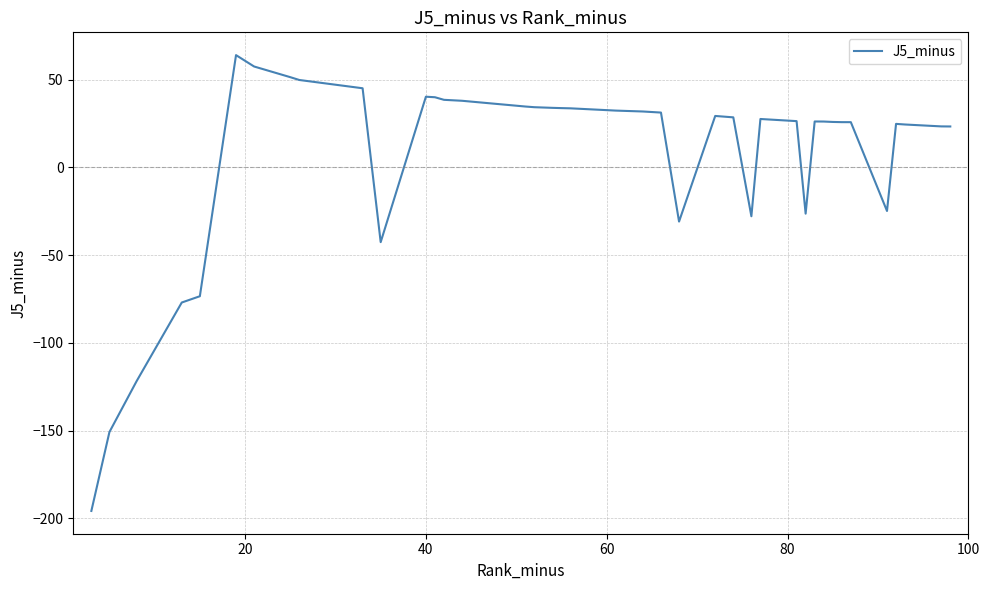

What is the difference between the maximum and minimum values?

259.7